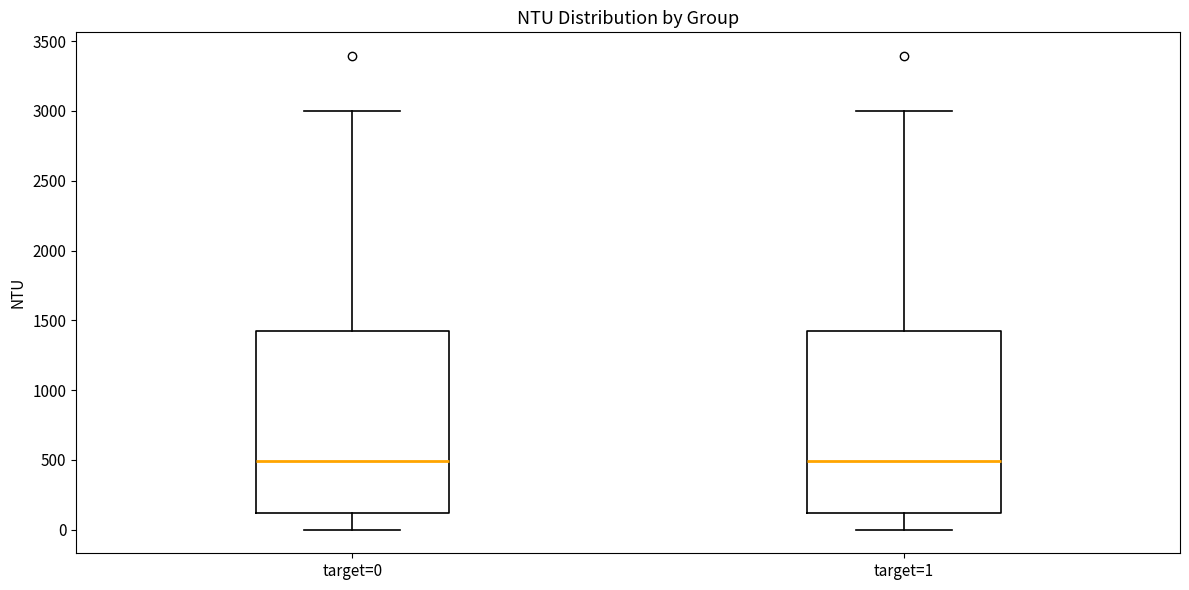

Reading left to right, transcribe this box plot: for each box, give where its median line is, the range the box spans, and where its two whiskers end, as read against the y-axis. The values are not printed on the chart, so give them approximately, as read against the axis.

target=0: median 500, box 100 to 1400, whiskers 0 to 3000
target=1: median 500, box 100 to 1400, whiskers 0 to 3000